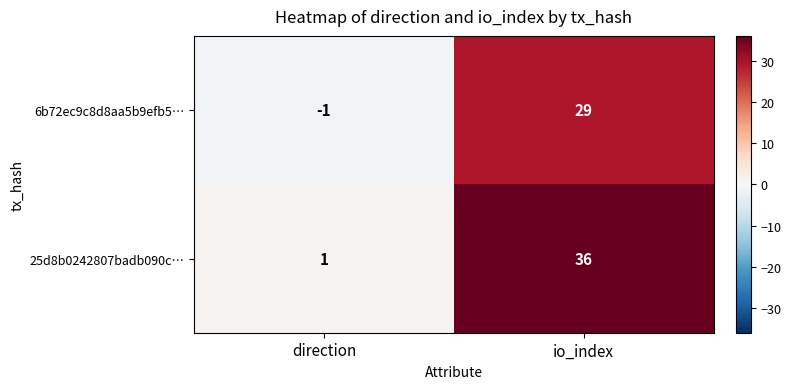

Which series has the largest total across all categories?

25d8b0242807badb090c…